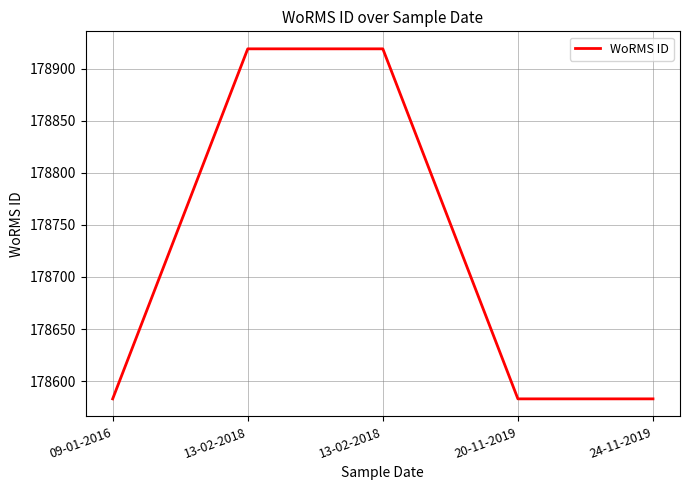

What is the change in value from 09-01-2016 to 13-02-2018?

+336